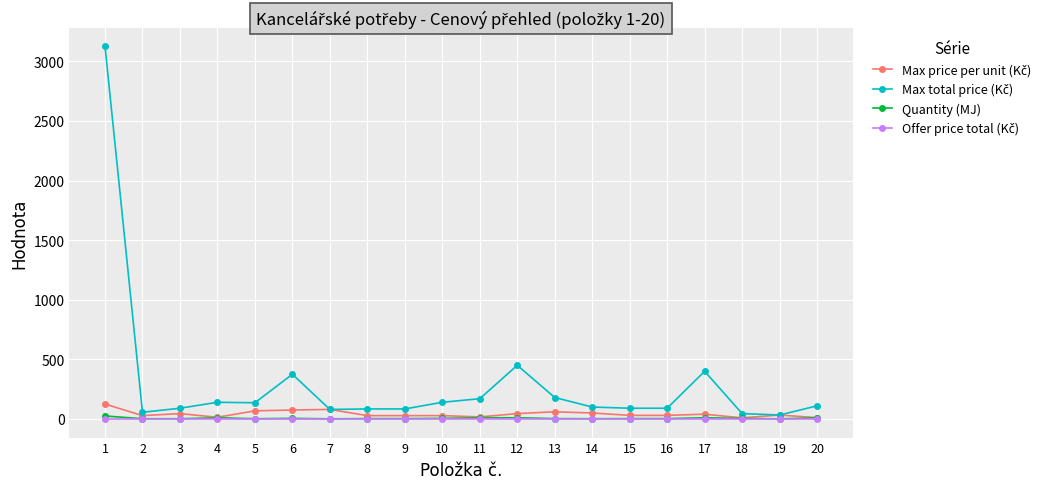

List the labels in order of Offer price total (Kč) value, smallest first.

1, 2, 3, 4, 5, 6, 7, 8, 9, 10, 11, 12, 13, 14, 15, 16, 17, 18, 19, 20